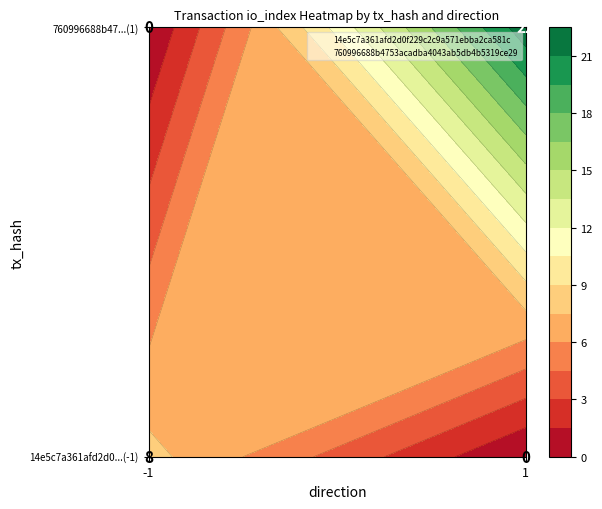

Is it true that 760996688b4753acadba4043ab5db4b5319ce29 equals 0 at 0?

False